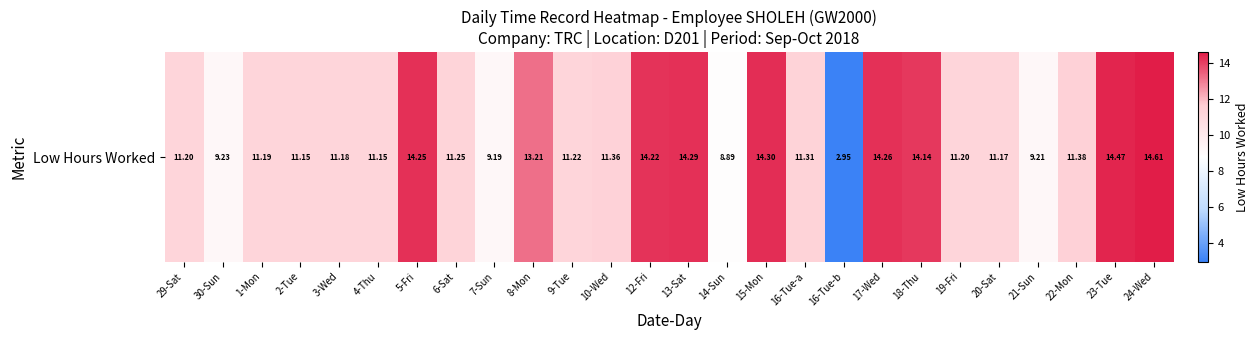

Rank the categories by value from lowest to highest.

16-Tue-b, 14-Sun, 7-Sun, 21-Sun, 30-Sun, 2-Tue, 4-Thu, 20-Sat, 3-Wed, 1-Mon, 29-Sat, 19-Fri, 9-Tue, 6-Sat, 16-Tue-a, 10-Wed, 22-Mon, 8-Mon, 18-Thu, 12-Fri, 5-Fri, 17-Wed, 13-Sat, 15-Mon, 23-Tue, 24-Wed